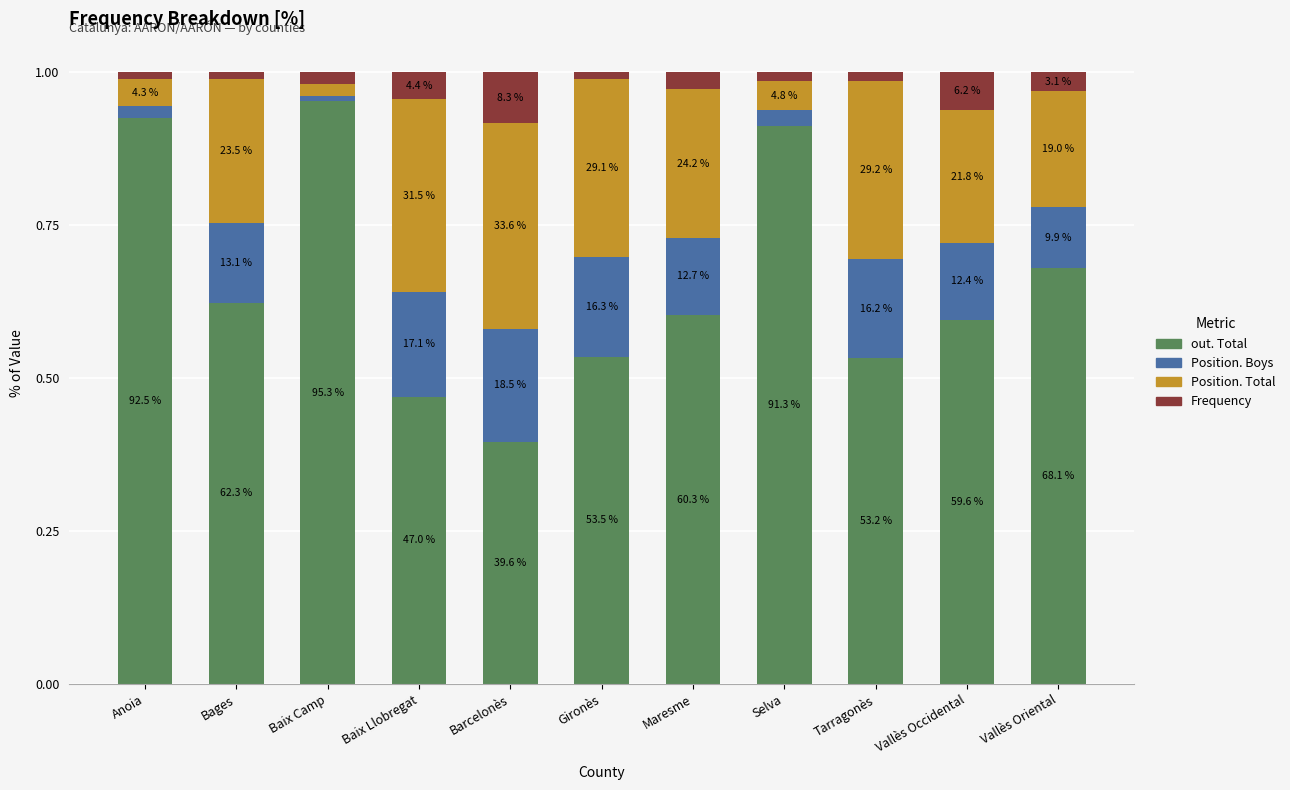

The value of Position. Boys at Barcelonès is 0.2. True or false?

True